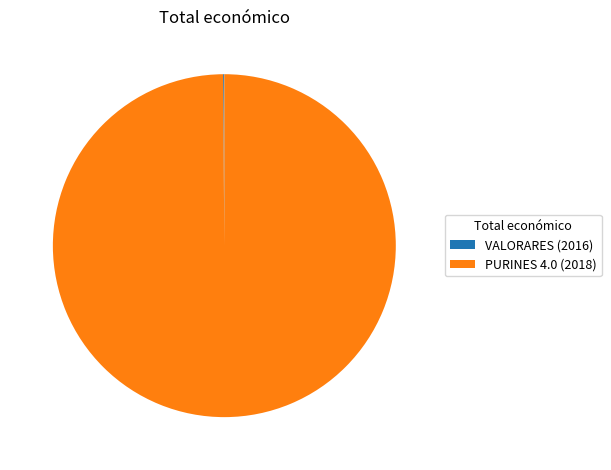

Which slice is the largest?

PURINES 4.0 (2018)